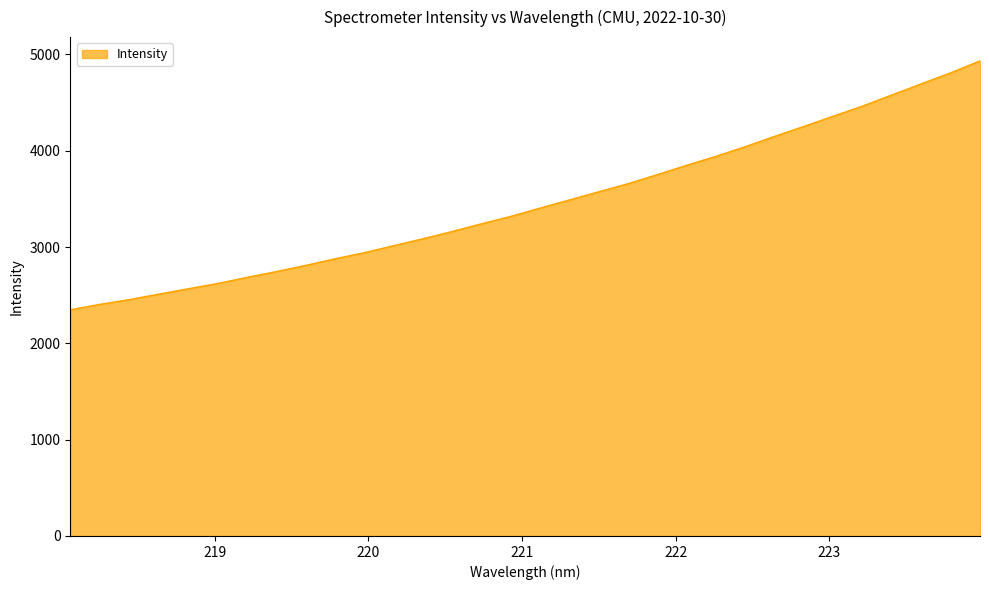

What is the sum of all values?

110748.3